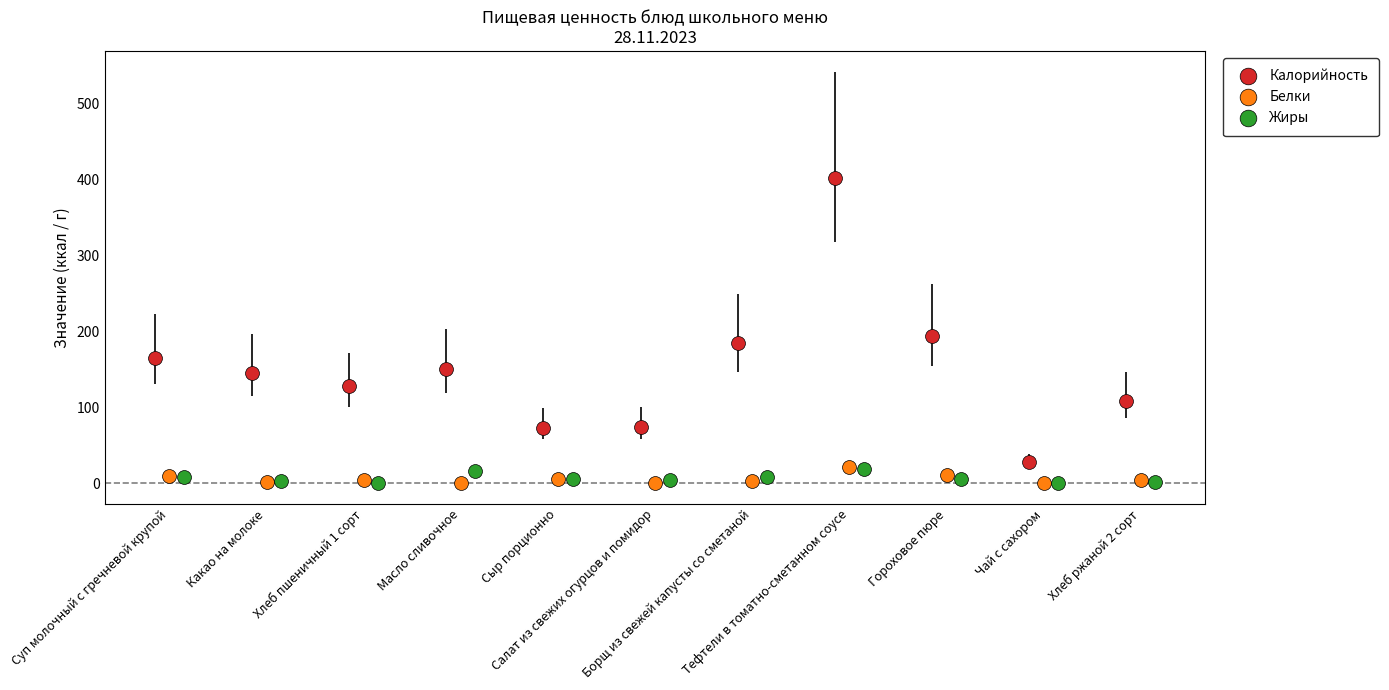

What value does the Белки series have at Чай с сахором?

0.2